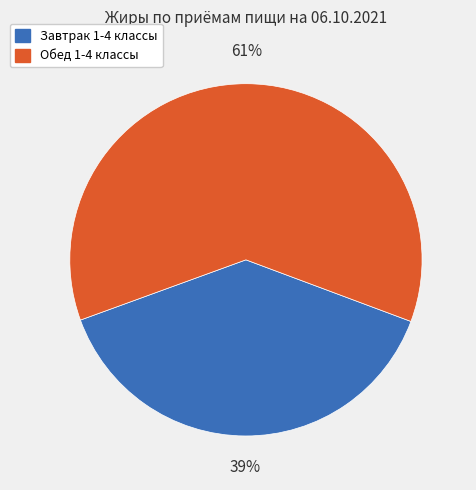

Count the number of slices in the pie.

2